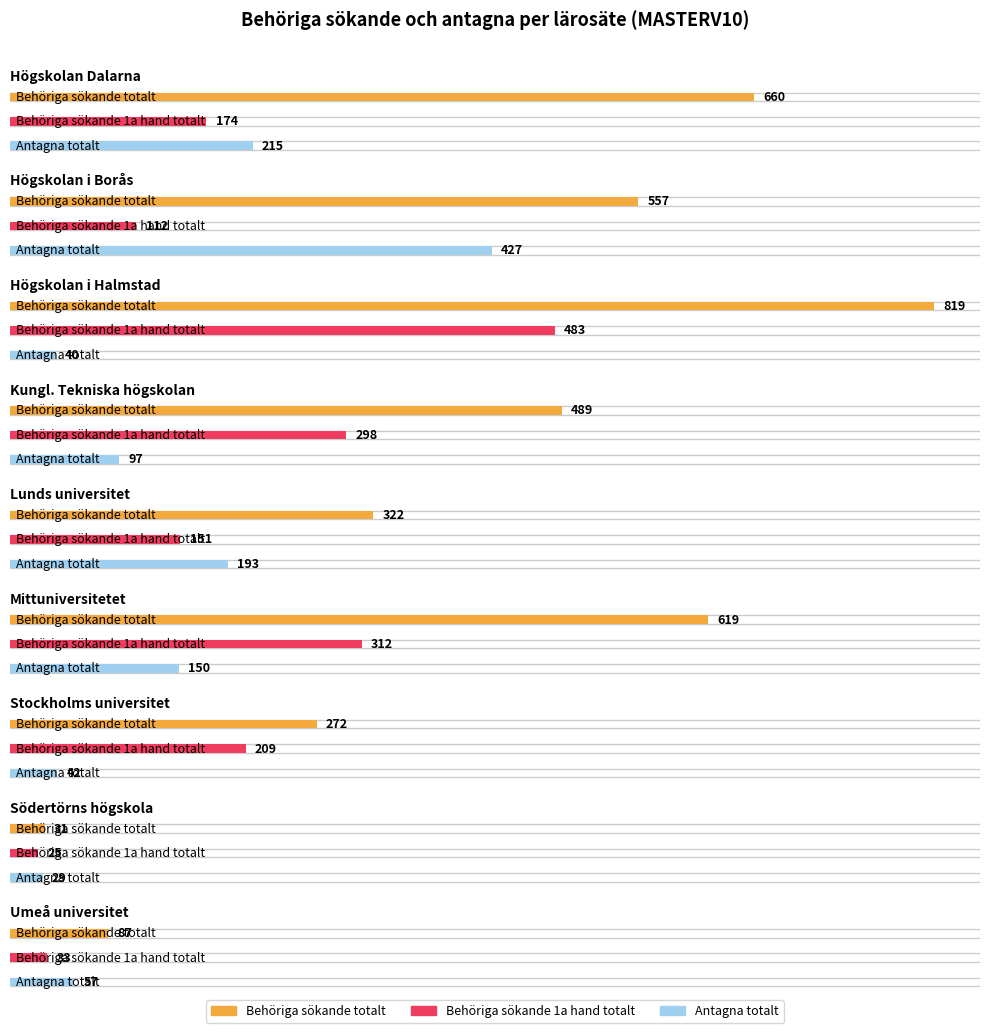

What position from the left is Södertörns högskola?

8